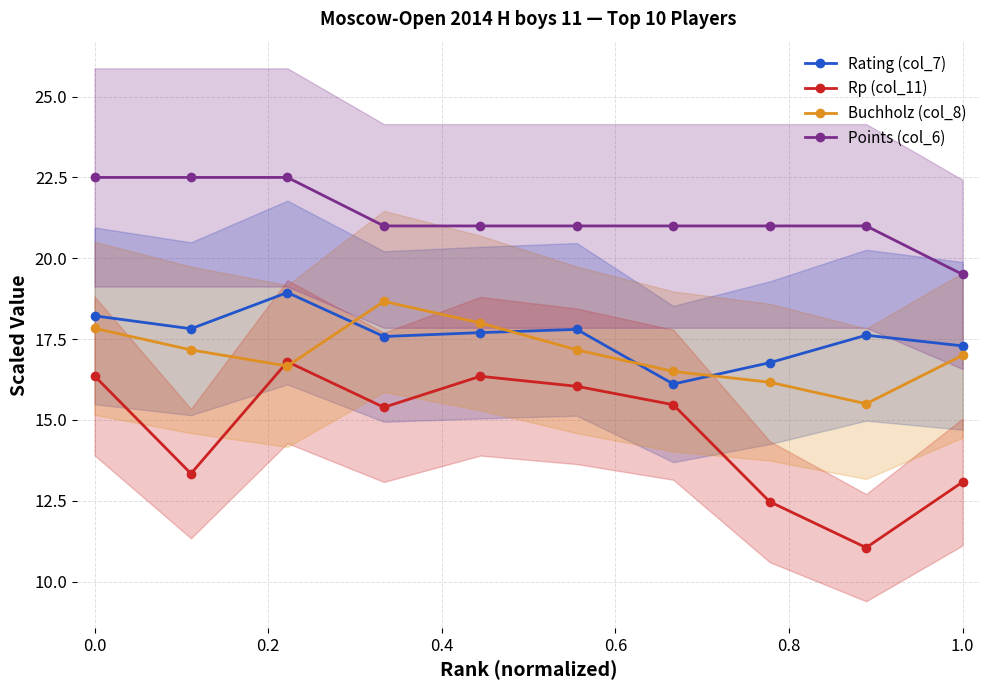

How many lines are shown in the chart?

4